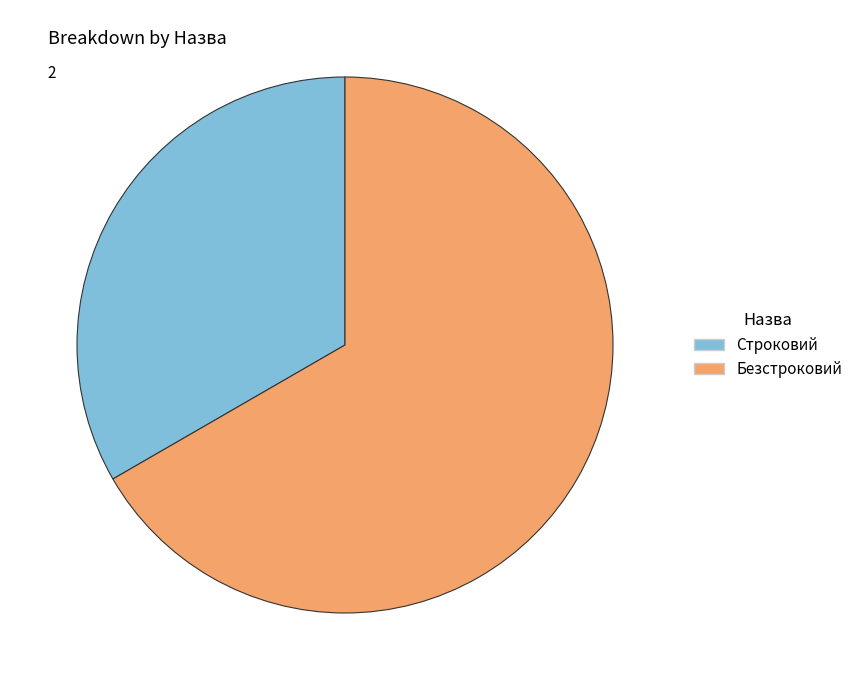

Which slice is the smallest?

Строковий